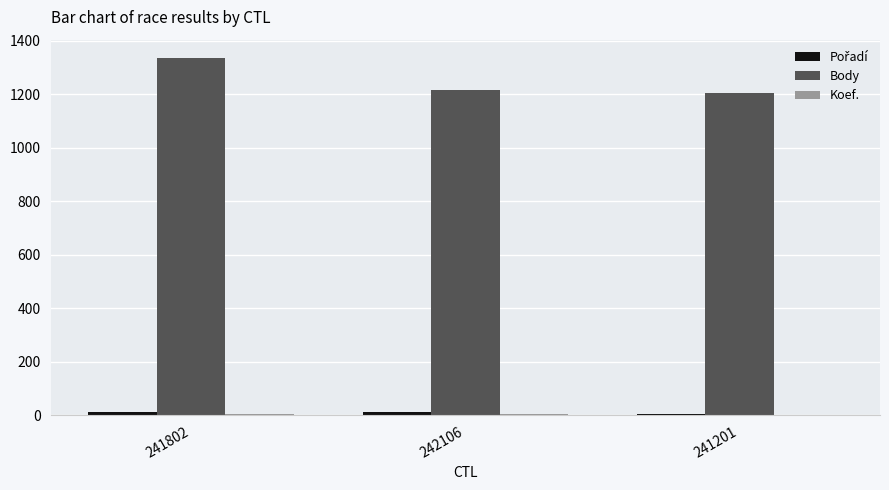

At which label is Body closest to 1272?

242106